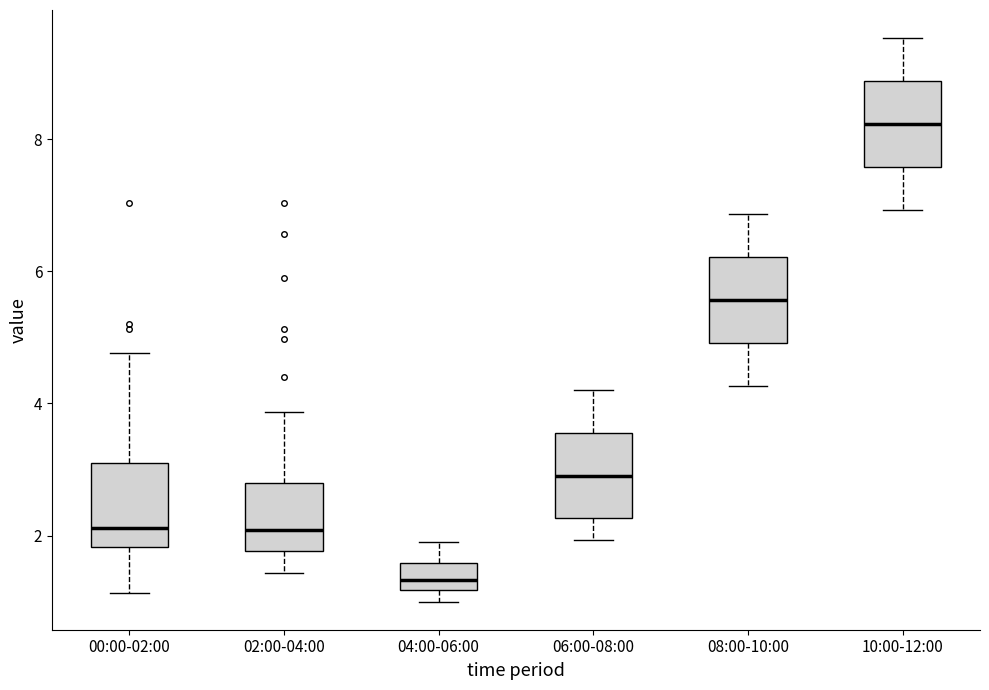

Which box has the highest median line?

10:00-12:00